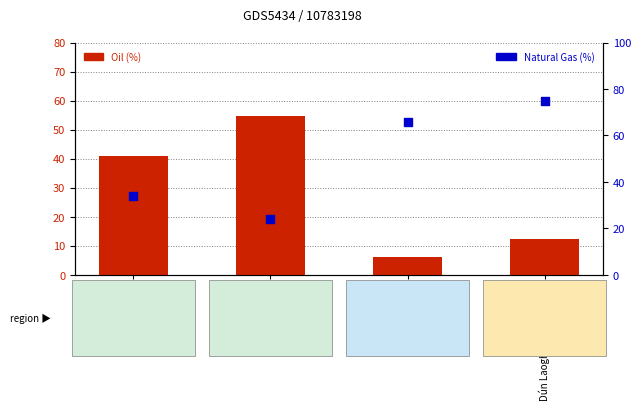

What are all the series names shown in the legend?

Oil, Natural Gas